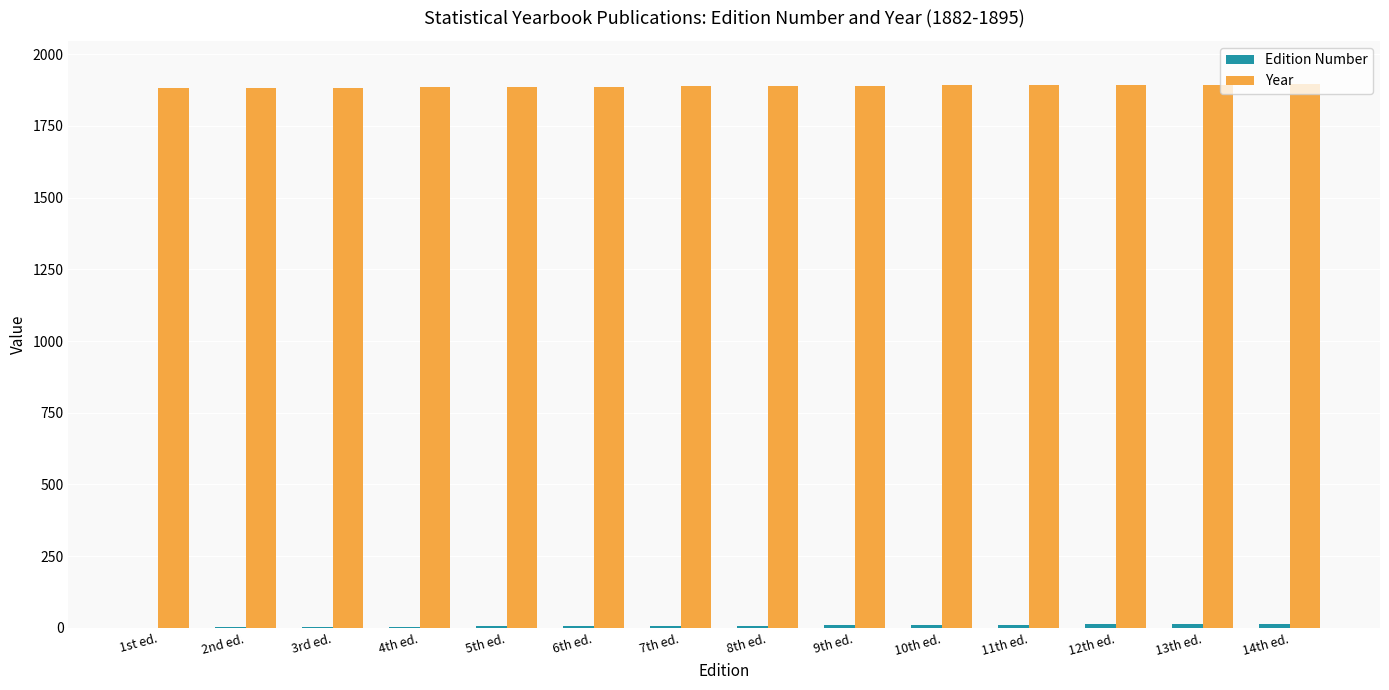

The value of Year at 6th ed. is 1887. True or false?

True